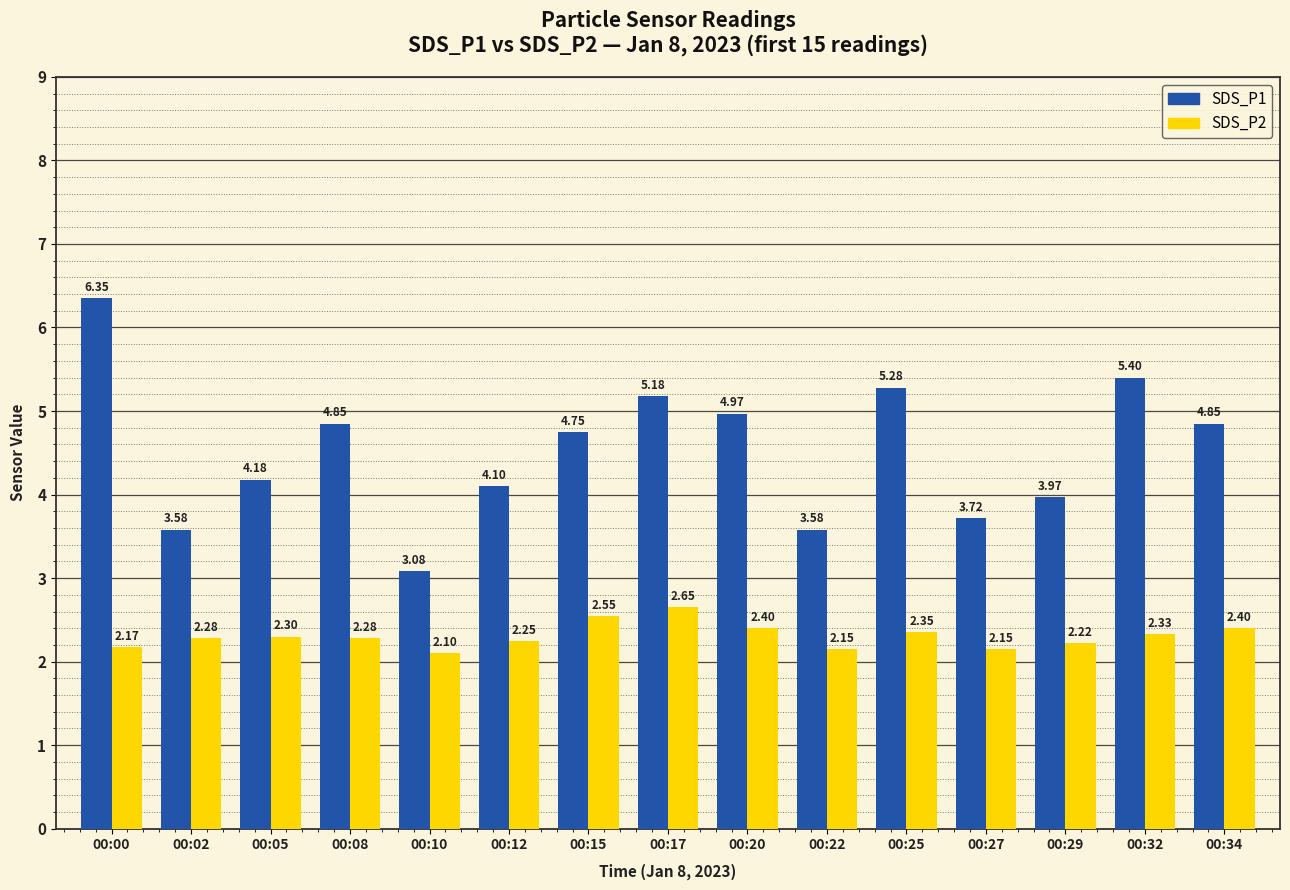

Which series has the largest range (max minus min)?

SDS_P1